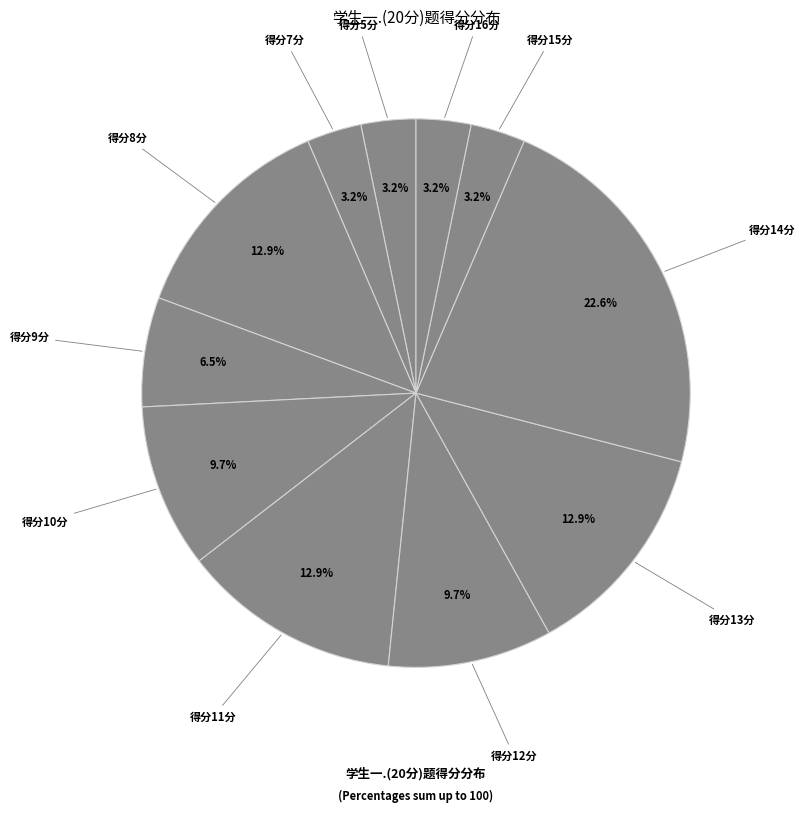

How many slices are in this pie chart?

11